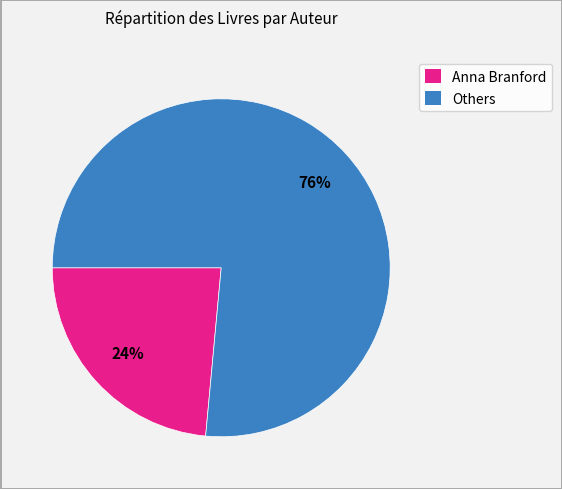

Is it true that Anna Branford is 24% of the pie?

True